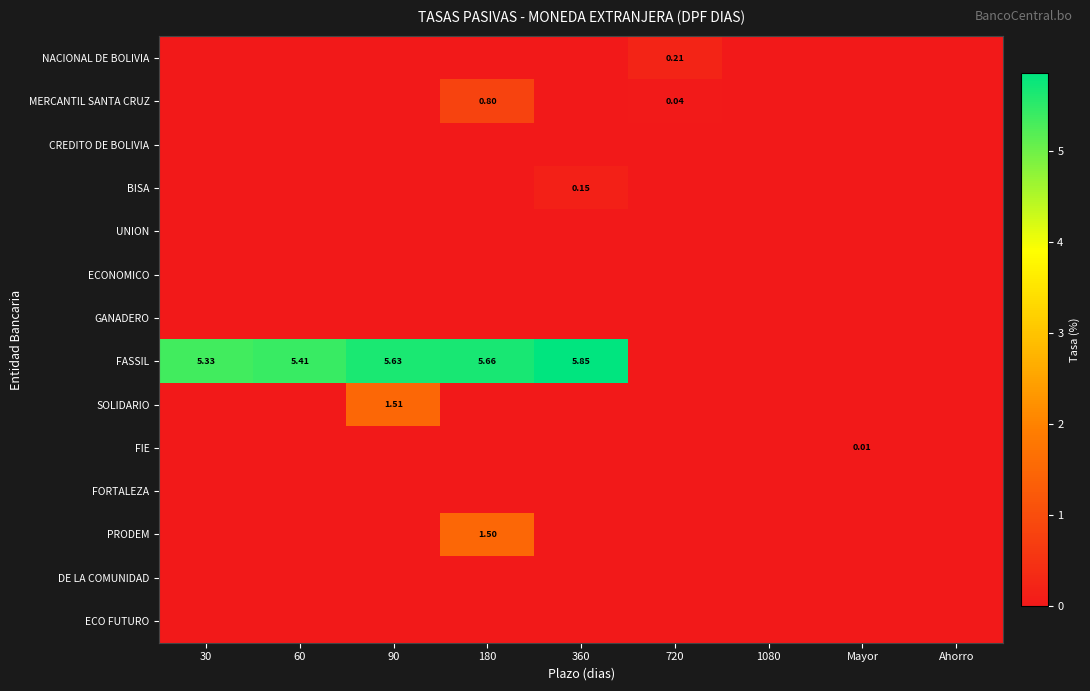

At how many categories does at least one series exceed 0?

7